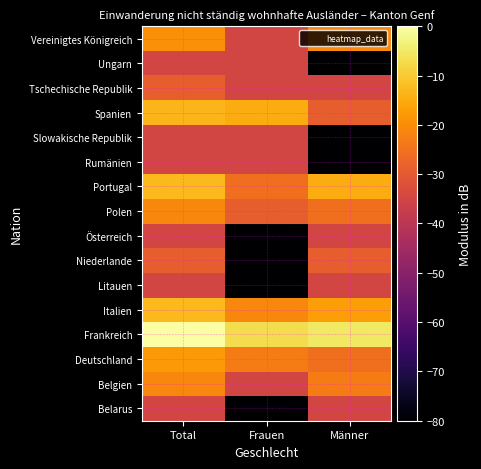

How many categories are shown in the chart?

3